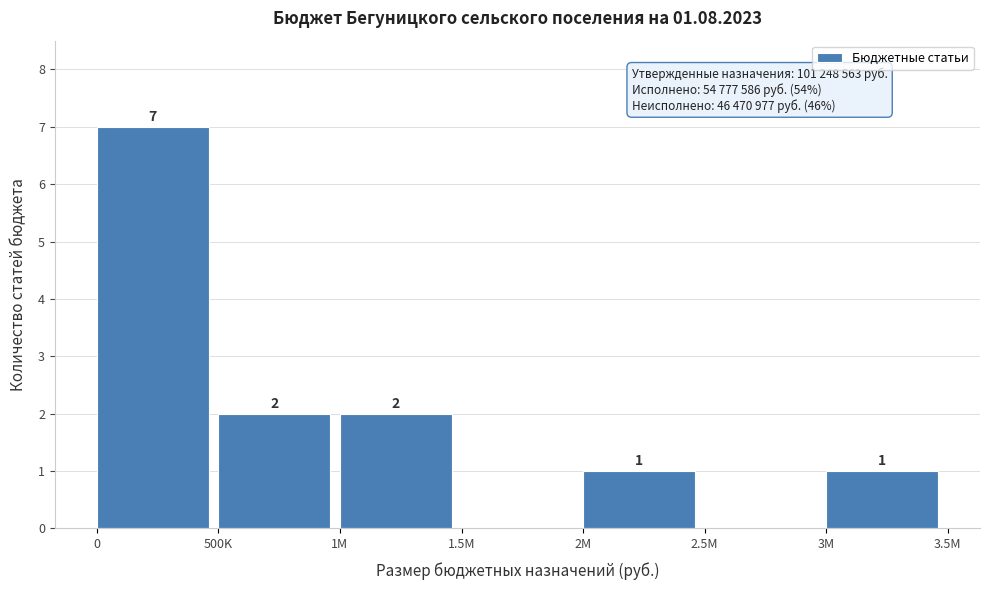

Reading left to right, transcribe all the data shown in this chart.

0=7	500K=2	1M=2	1.5M=0	2M=1	2.5M=0	3M=1